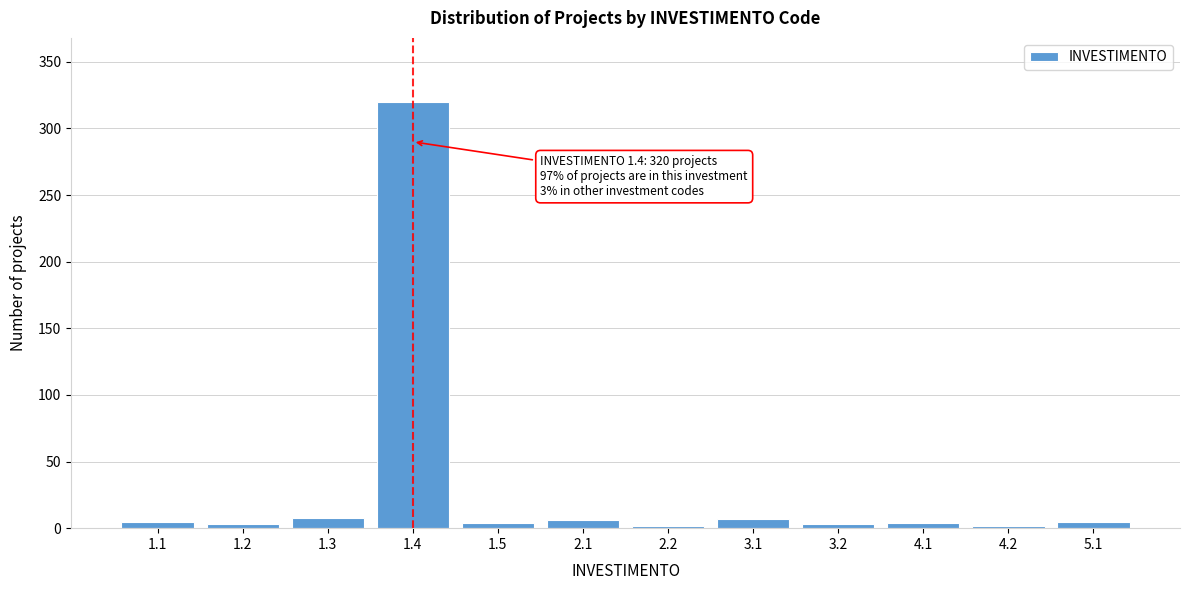

What is the greatest value displayed?

320